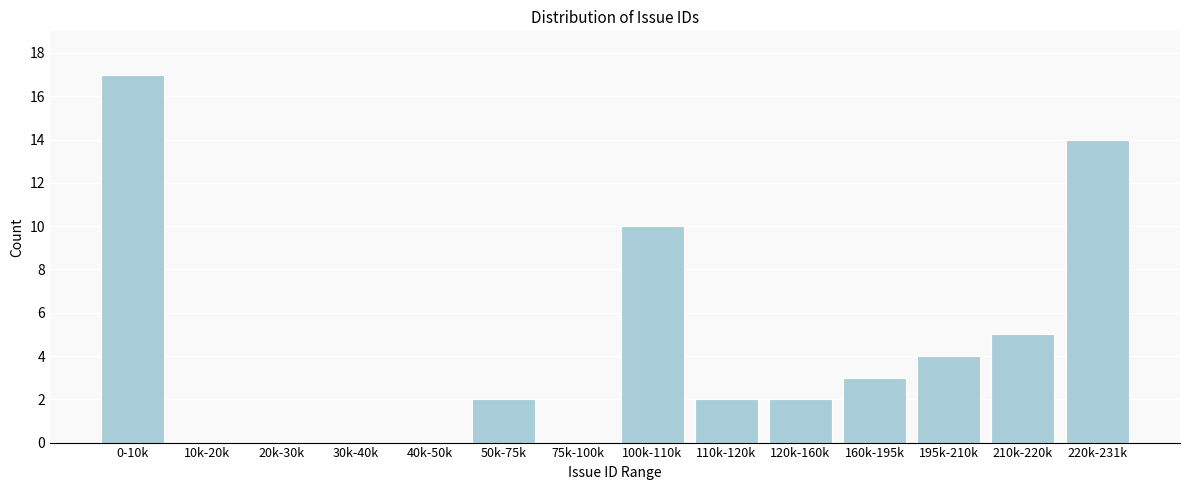

Reading right to left, list all the values displayed in this chart.

220k-231k=14	210k-220k=5	195k-210k=4	160k-195k=3	120k-160k=2	110k-120k=2	100k-110k=10	75k-100k=0	50k-75k=2	40k-50k=0	30k-40k=0	20k-30k=0	10k-20k=0	0-10k=17